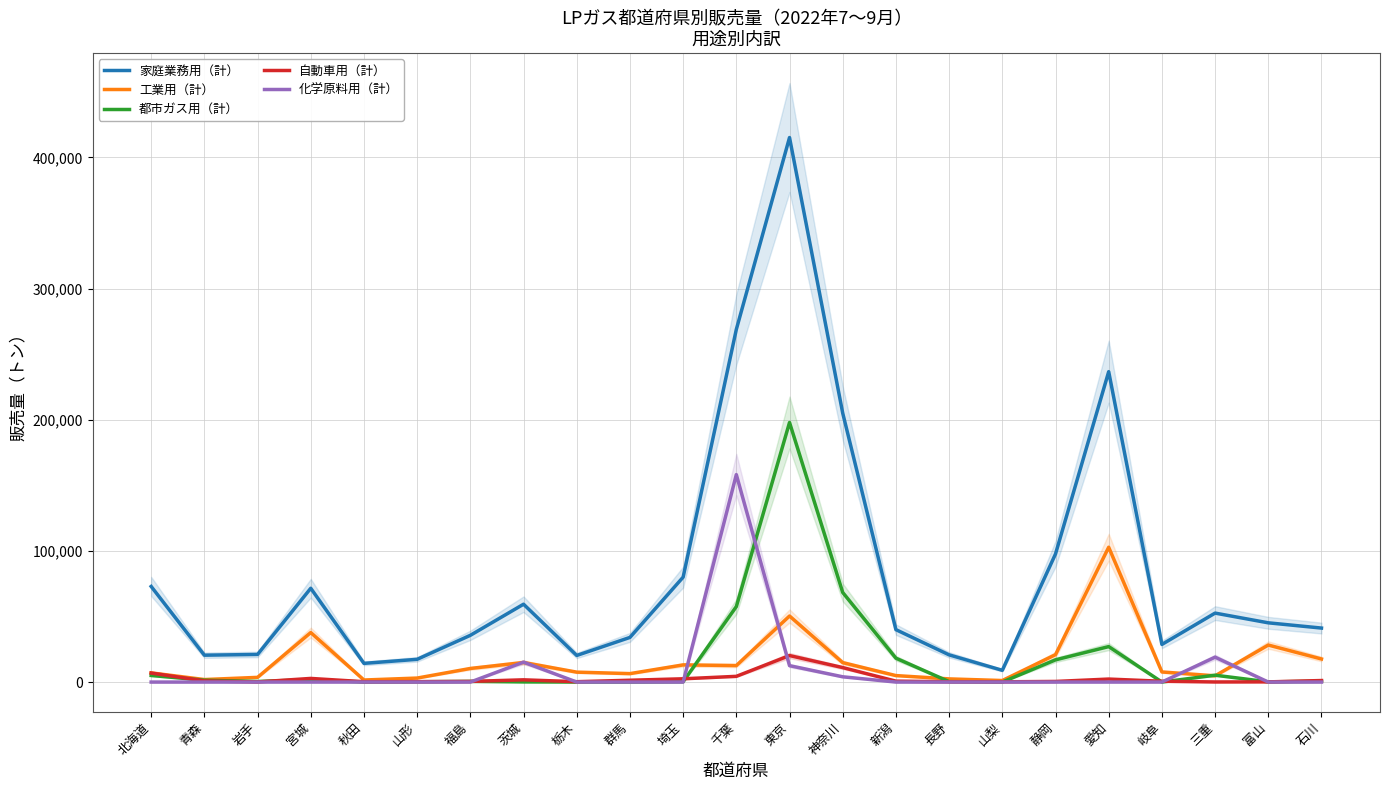

Reading left to right, transcribe all the data shown in this chart.

家庭業務用（計）: 北海道=72896	青森=20493	岩手=21054	宮城=71509	秋田=14257	山形=17343	福島=35643	茨城=59357	栃木=20284	群馬=34031	埼玉=79980	千葉=268851	東京=415145	神奈川=205043	新潟=39962	長野=20739	山梨=8961	静岡=97653	愛知=236650	岐阜=28690	三重=52577	富山=45166	石川=41164
工業用（計）: 北海道=6998	青森=1915	岩手=3582	宮城=37745	秋田=1562	山形=3045	福島=10368	茨城=14926	栃木=7563	群馬=6437	埼玉=13085	千葉=12572	東京=50362	神奈川=14818	新潟=4940	長野=2414	山梨=1168	静岡=20882	愛知=102784	岐阜=7710	三重=4759	富山=28225	石川=17602
都市ガス用（計）: 北海道=5021	青森=1422	岩手=425	宮城=1840	秋田=32	山形=225	福島=505	茨城=107	栃木=24	群馬=16	埼玉=256	千葉=57539	東京=197899	神奈川=68311	新潟=18215	長野=333	山梨=0	静岡=16933	愛知=27038	岐阜=0	三重=5239	富山=153	石川=594
自動車用（計）: 北海道=6870	青森=899	岩手=82	宮城=2772	秋田=269	山形=329	福島=484	茨城=1705	栃木=279	群馬=1388	埼玉=2492	千葉=4363	東京=20209	神奈川=11047	新潟=701	長野=225	山梨=201	静岡=469	愛知=2285	岐阜=613	三重=74	富山=137	石川=1166
化学原料用（計）: 北海道=0	青森=0	岩手=0	宮城=0	秋田=0	山形=0	福島=0	茨城=15184	栃木=0	群馬=0	埼玉=0	千葉=158158	東京=12507	神奈川=4016	新潟=0	長野=0	山梨=0	静岡=0	愛知=0	岐阜=0	三重=18988	富山=0	石川=0